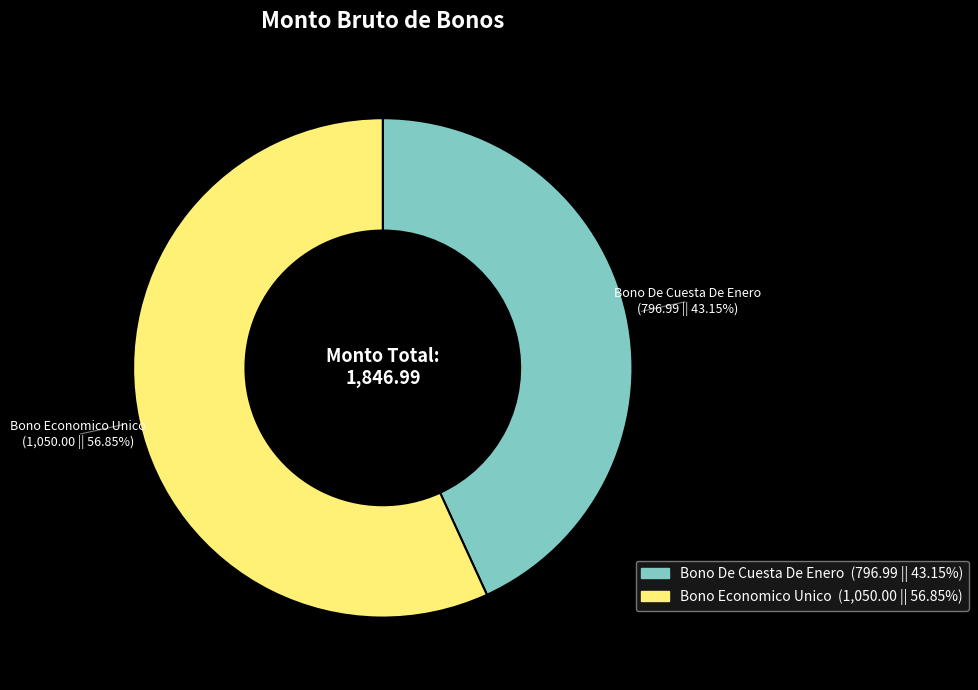

Is it true that Bono De Cuesta De Enero is 29% of the pie?

False